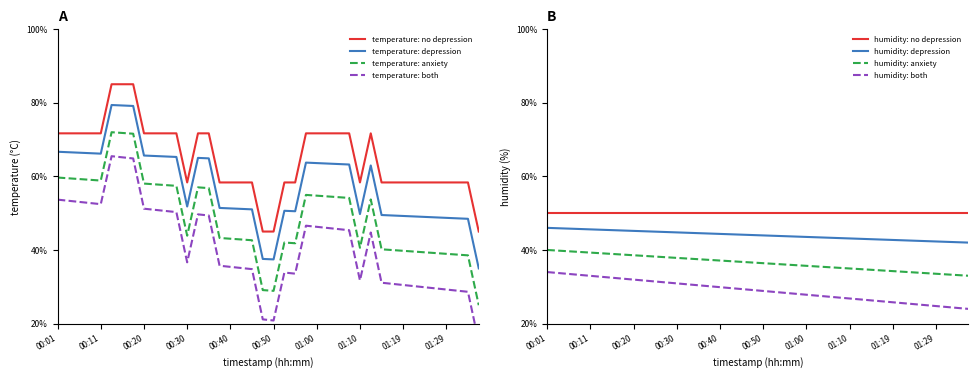

Where is the first local minimum?

00:30